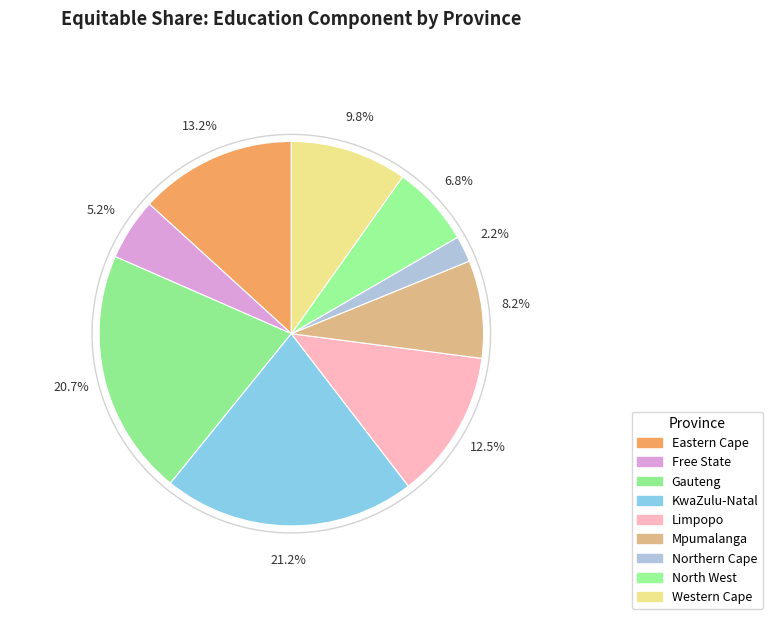

How many segments does this pie chart have?

9